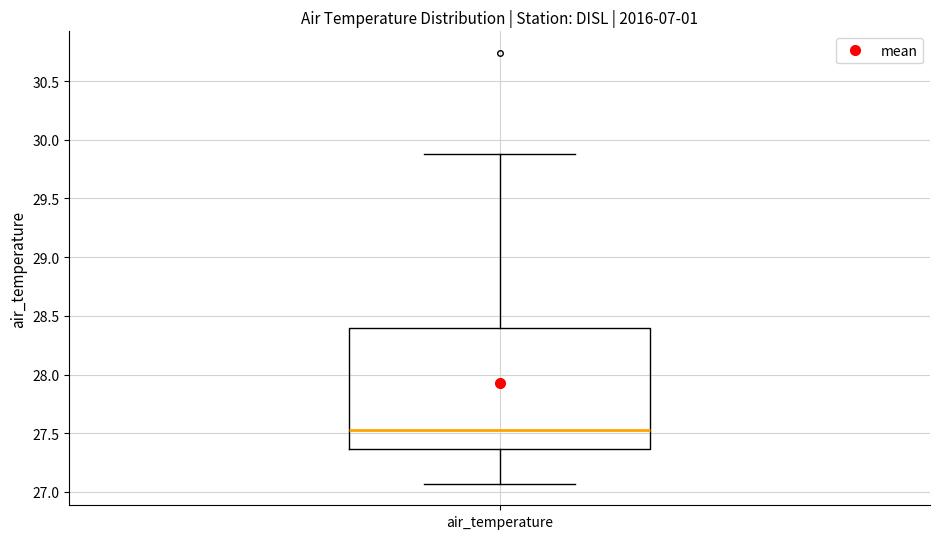

Transcribe this box plot: give where the median line is, the range the box spans, and where the two whiskers end, as read against the y-axis. The values are not printed on the chart, so give them approximately, as read against the axis.

median 27.55, box 27.35 to 28.40, whiskers 27.05 to 29.90